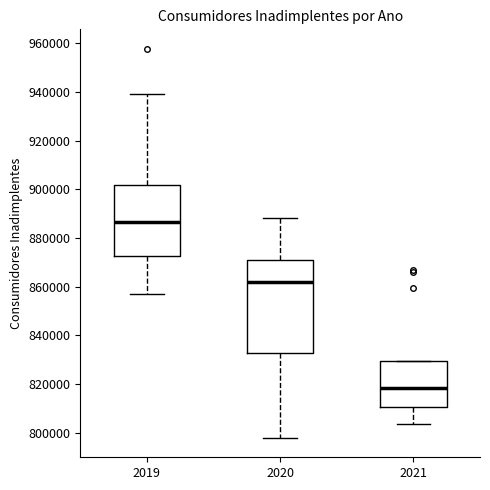

Reading left to right, read every box against the y-axis: the position of its median line, the range the box covers, and the ends of its whiskers. The values are not printed on the chart, so give them approximately, as read against the axis.

2019: median 886000, box 872000 to 902000, whiskers 858000 to 940000
2020: median 862000, box 832000 to 872000, whiskers 798000 to 888000
2021: median 818000, box 810000 to 830000, whiskers 804000 to 830000